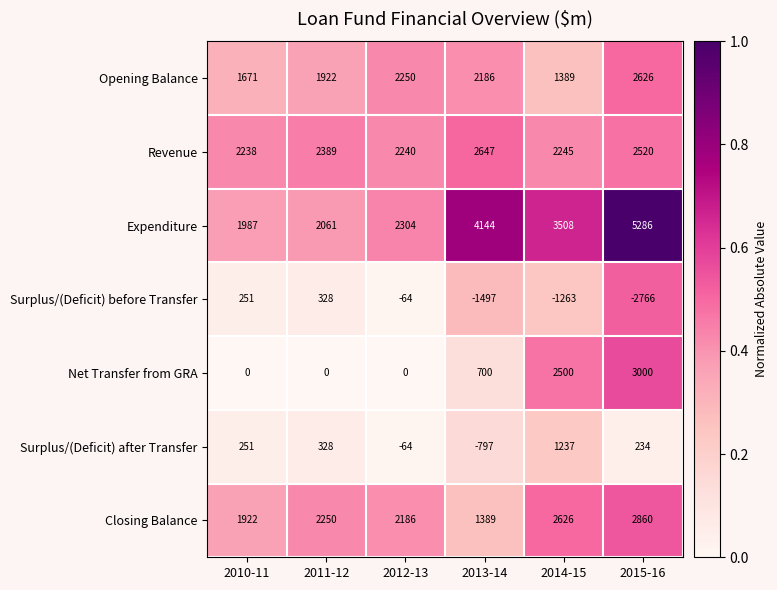

At which category is the sum across all series the highest?

2015-16